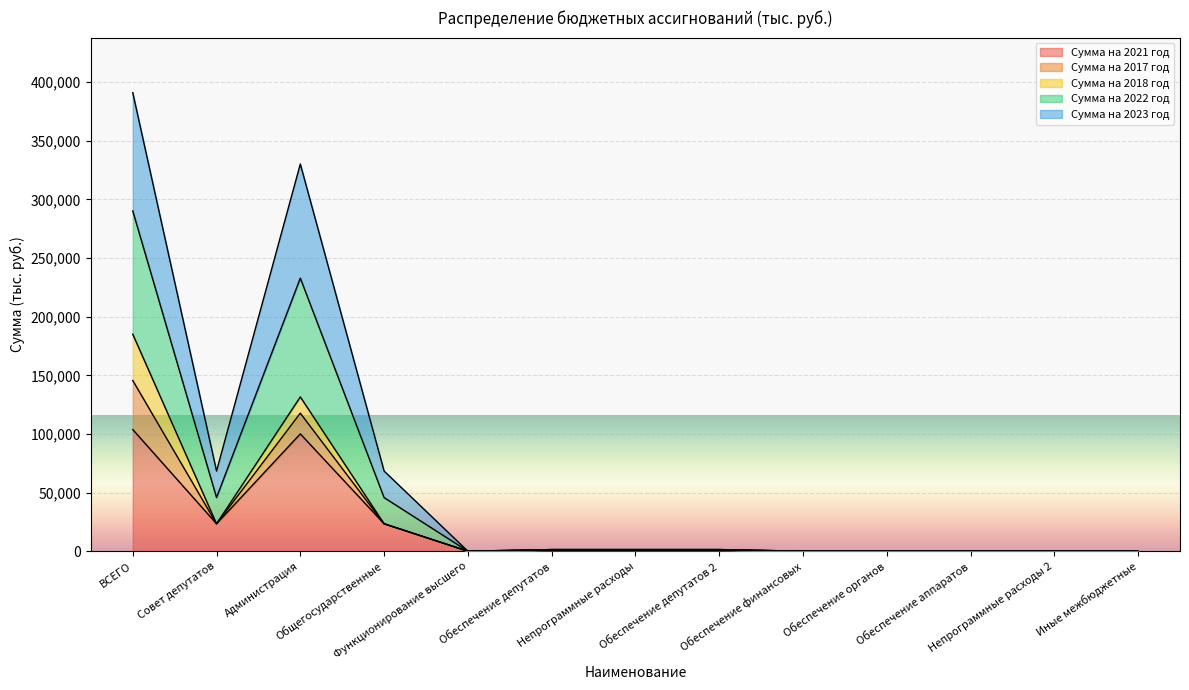

List the labels in order of Сумма на 2023 год value, largest first.

ВСЕГО, Администрация, Совет депутатов, Общегосударственные, Обеспечение депутатов, Непрограммные расходы, Обеспечение депутатов 2, Функционирование высшего, Обеспечение финансовых, Обеспечение органов, Обеспечение аппаратов, Непрограммные расходы 2, Иные межбюджетные